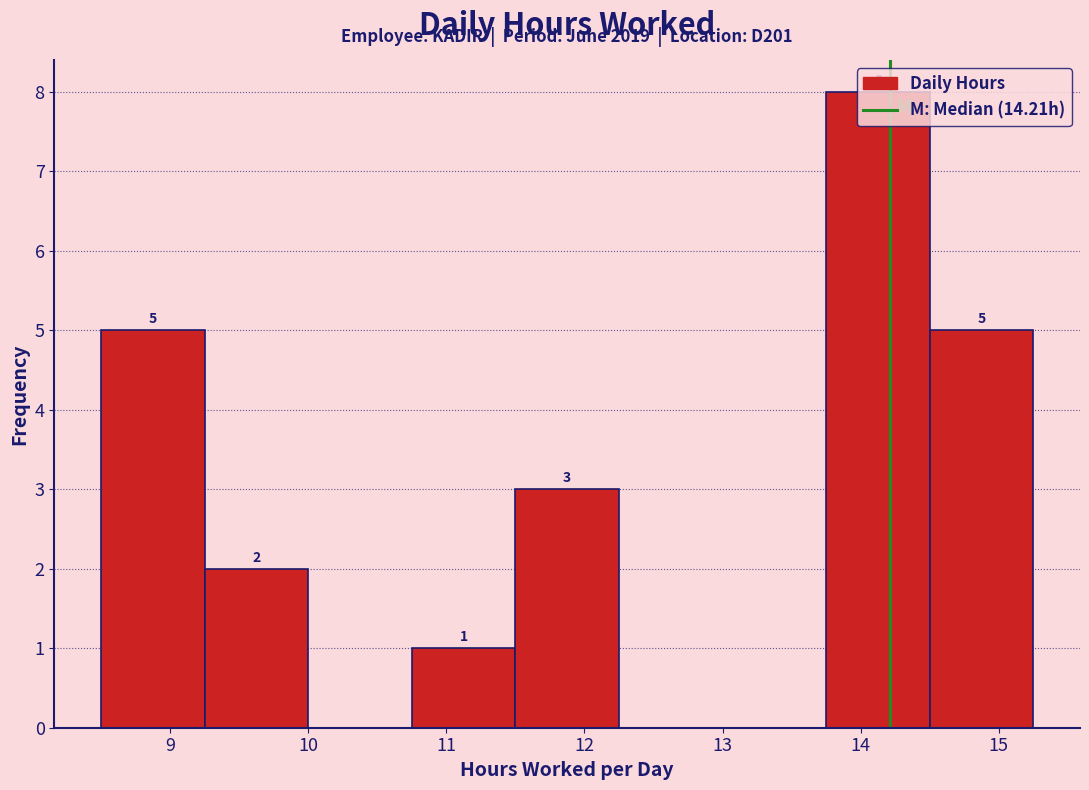

Which range on the x-axis has the tallest bar?

13.75 to 14.50